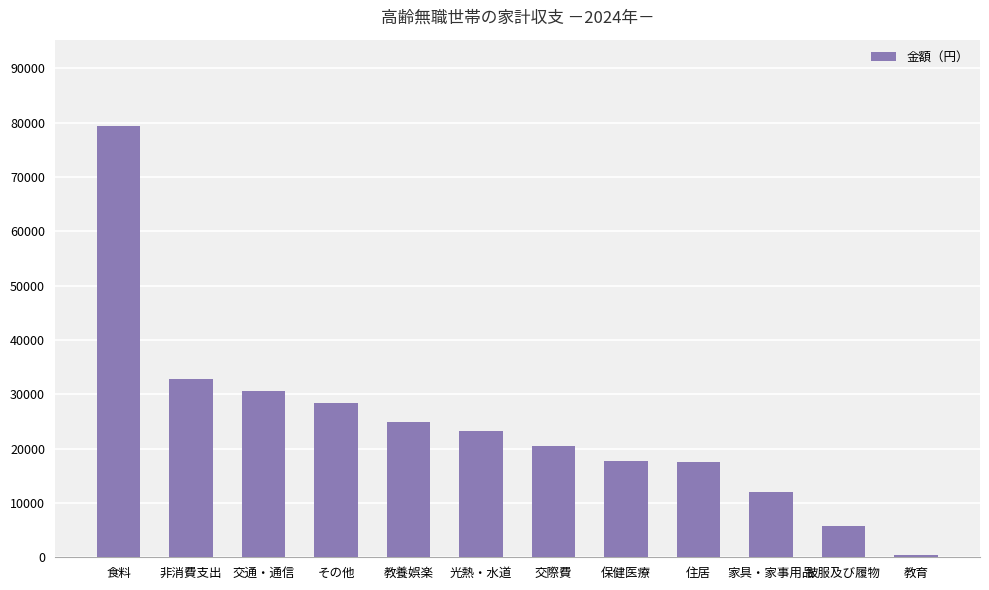

What is the label of the 3rd bar from the left?

交通・通信